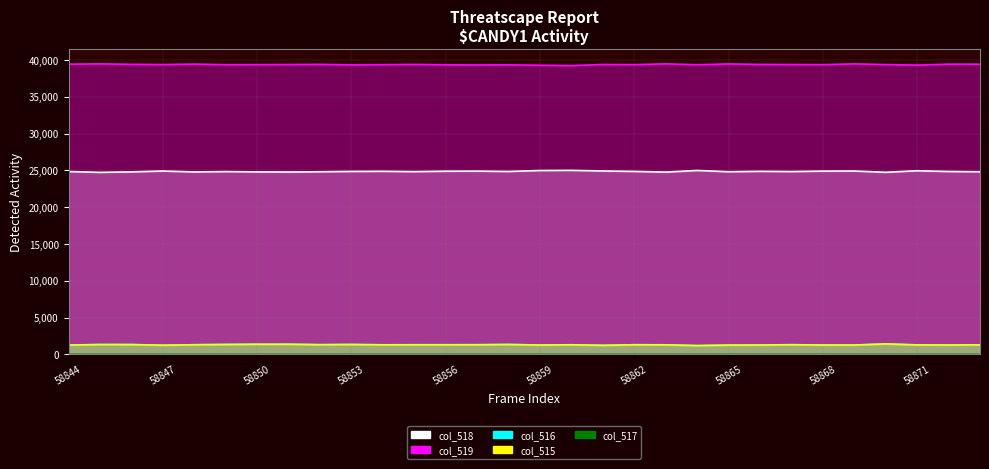

What is the spread (max minus min) of values at 58848?

39436